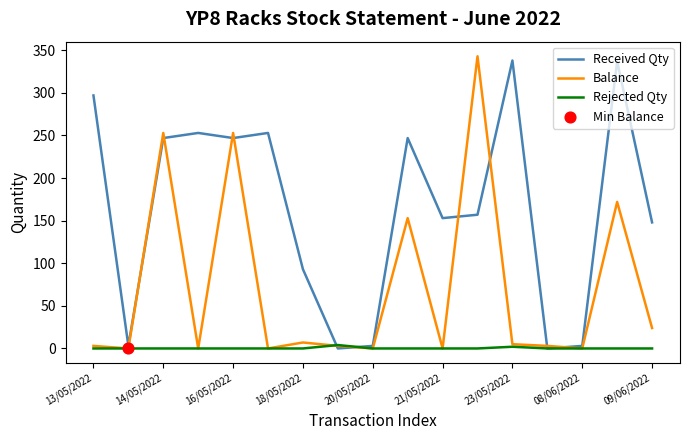

Rank the series by their average value, from highest to lowest.

Received Qty, Balance, Rejected Qty